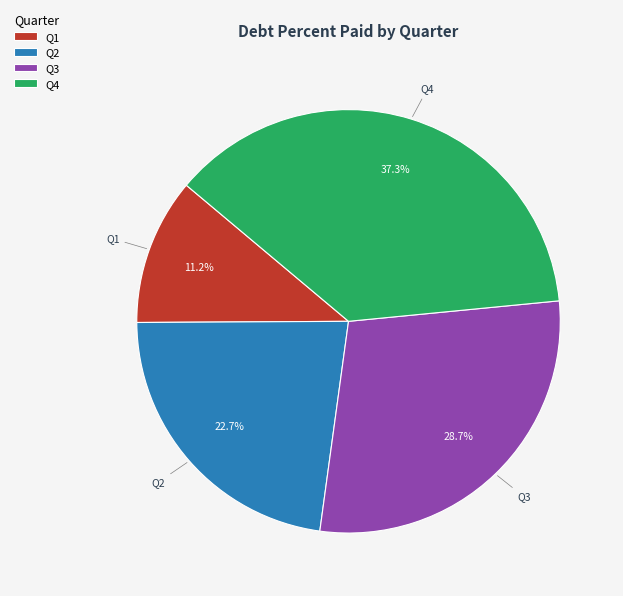

What is the ratio of the value at Q1 to the value at Q4?

0.3